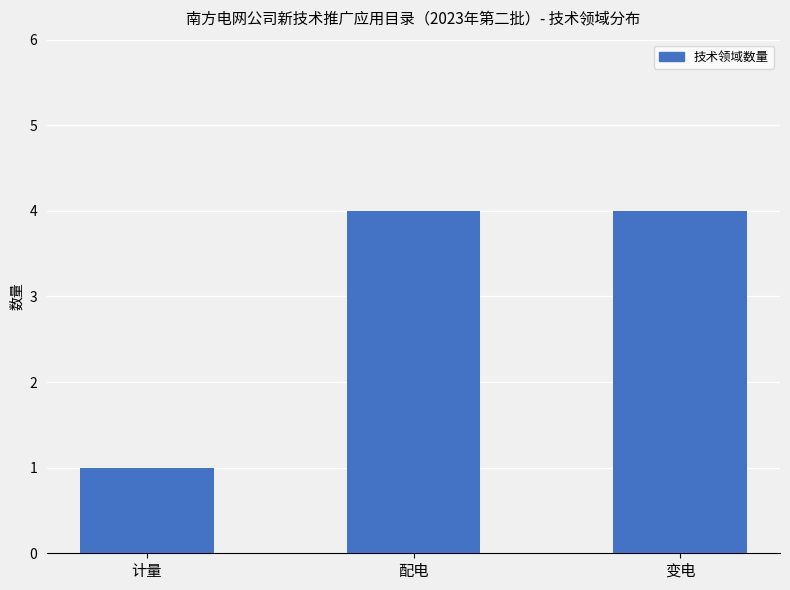

Count the number of data series in this chart.

1